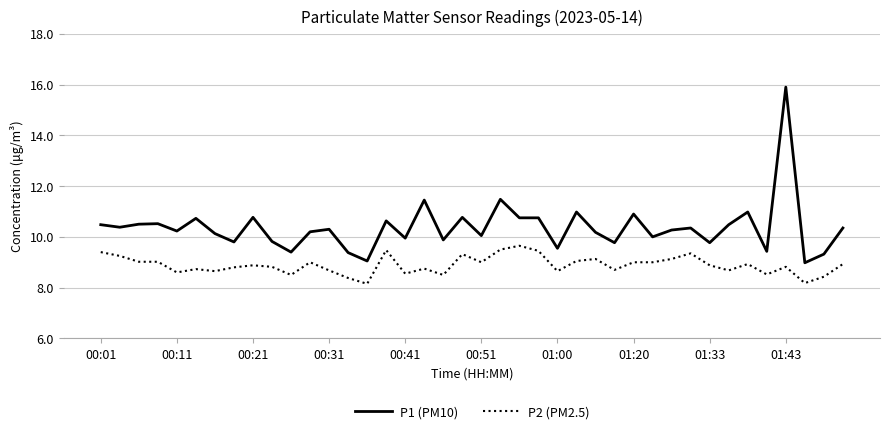

True or false: P2 (PM2.5) and P1 (PM10) intersect in this chart.

False